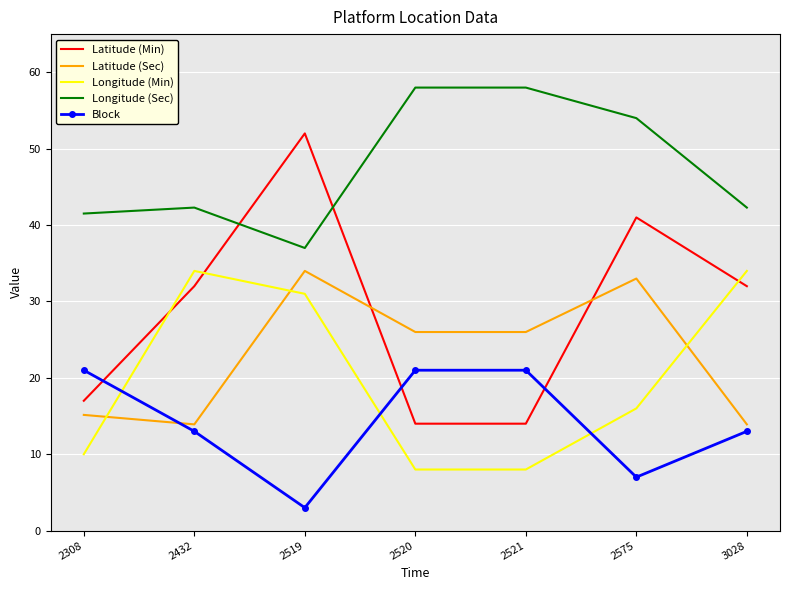

How many categories are shown in the chart?

7